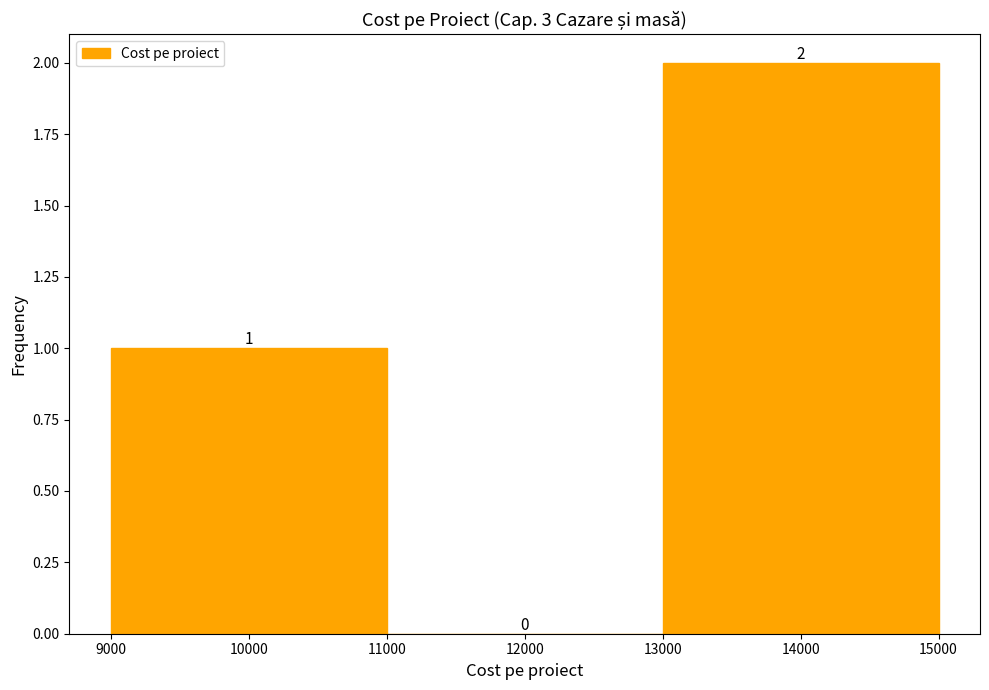

What is the height of the bar covering 9000 to 11000 on the x-axis?

1